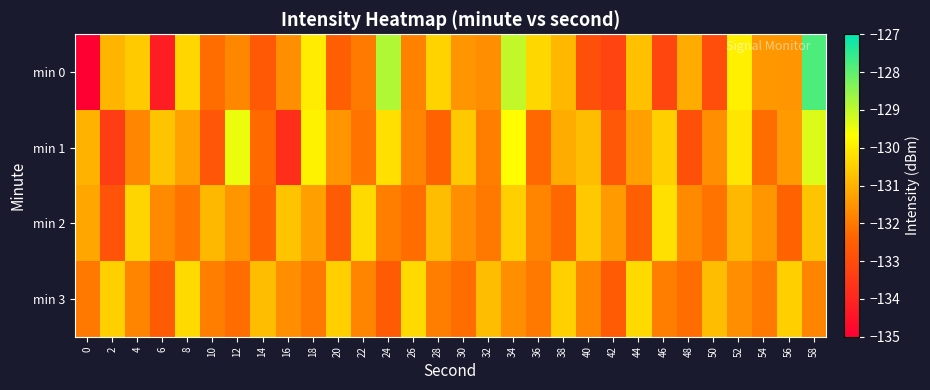

Which series has the widest spread of values?

min 0